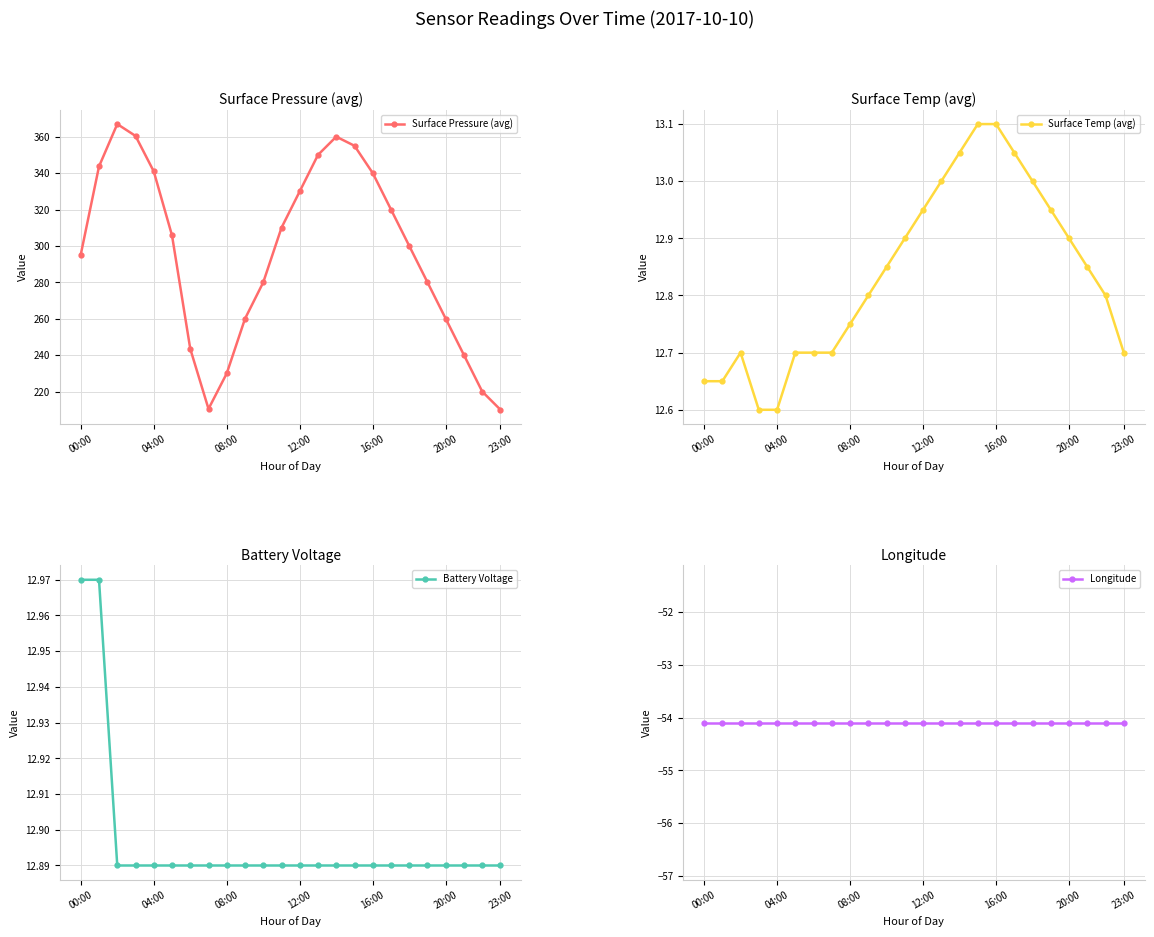

In Surface Pressure (avg), how many points are higher than both neighbors (excluding endpoints)?

2